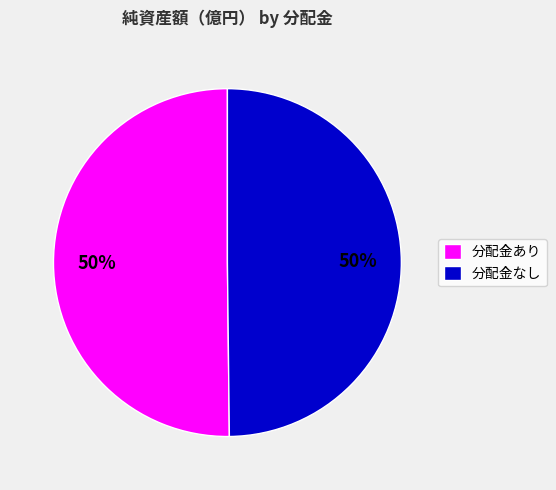

How many slices are in this pie chart?

2